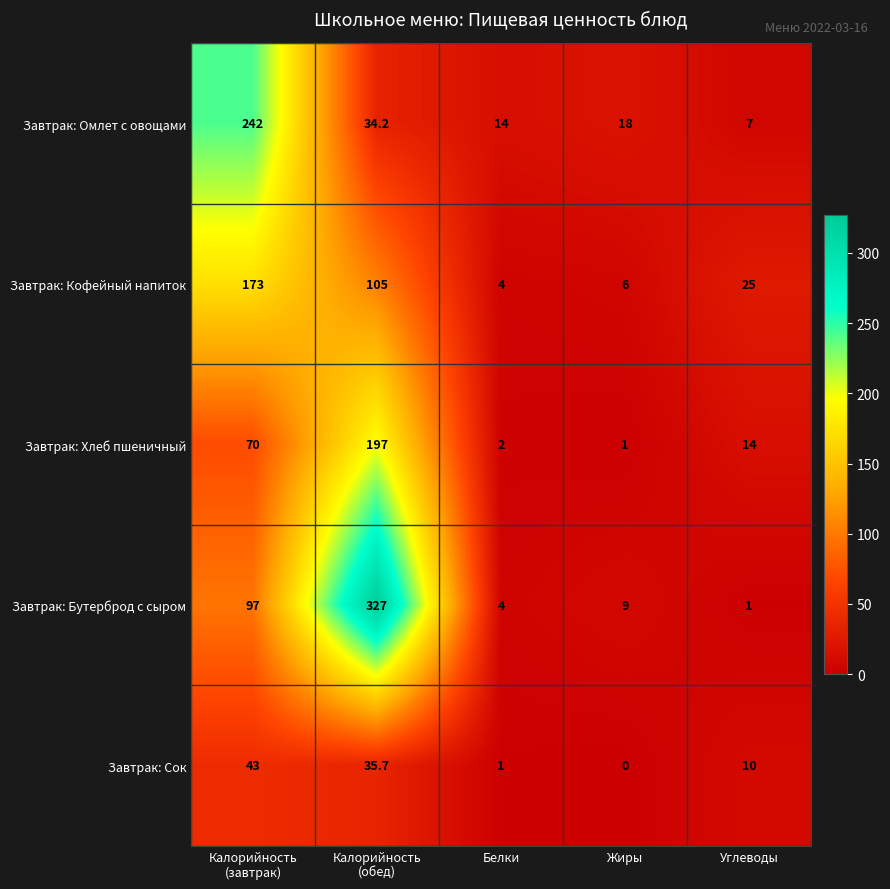

How many data points in Завтрак: Омлет с овощами are less than 18?

2